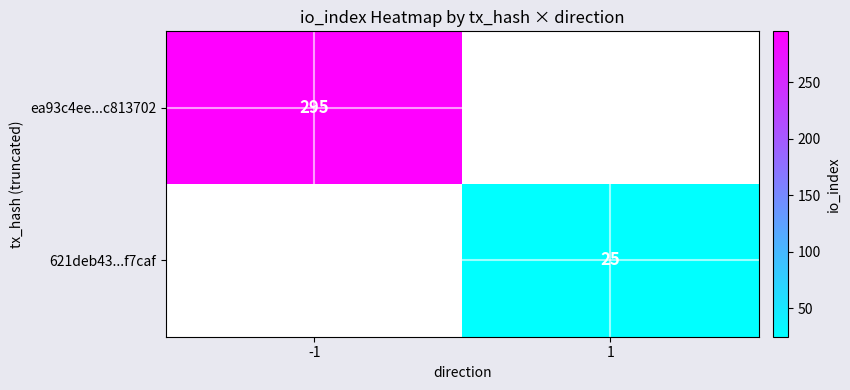

Is the value of 621deb43...f7caf at 1 greater than the value of ea93c4ee...c813702 at -1?

No